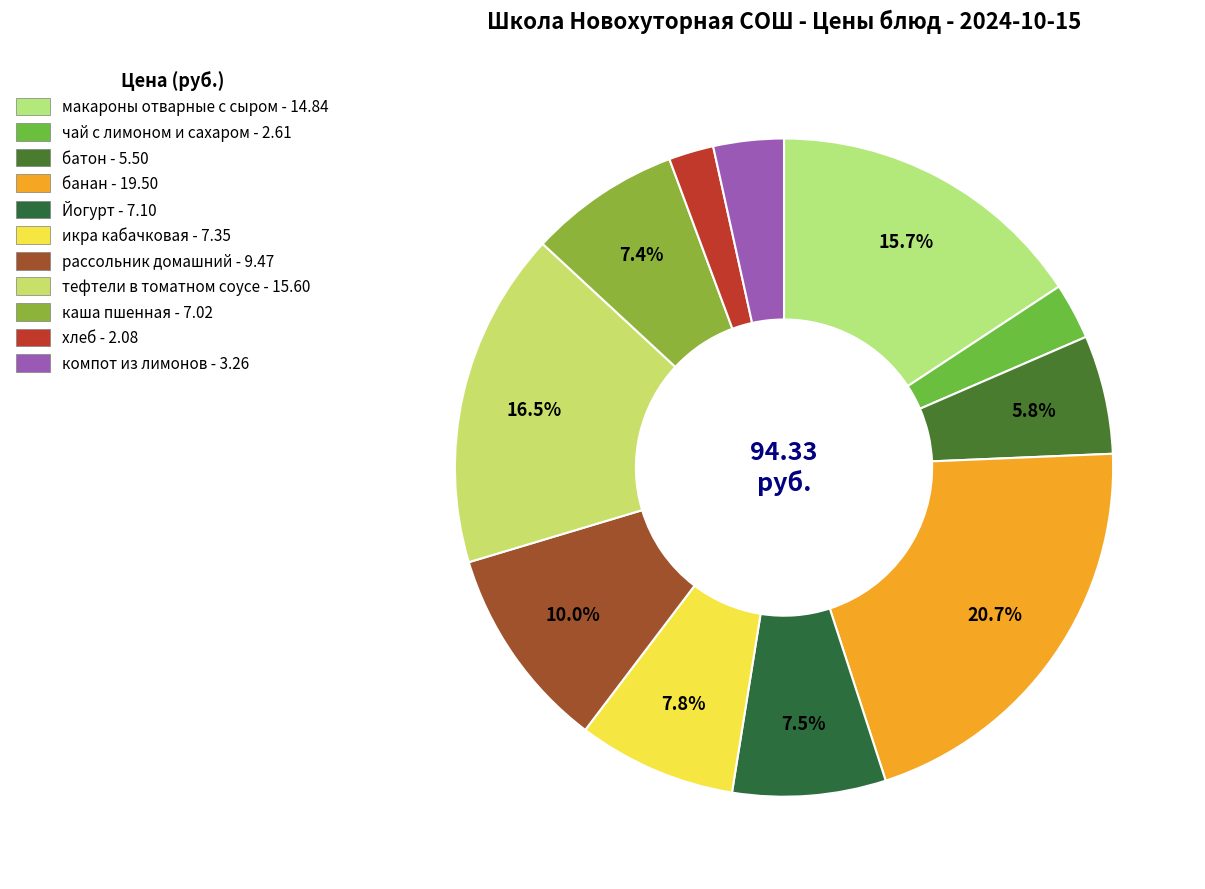

To the nearest percent, what portion does Йогурт represent?

8%